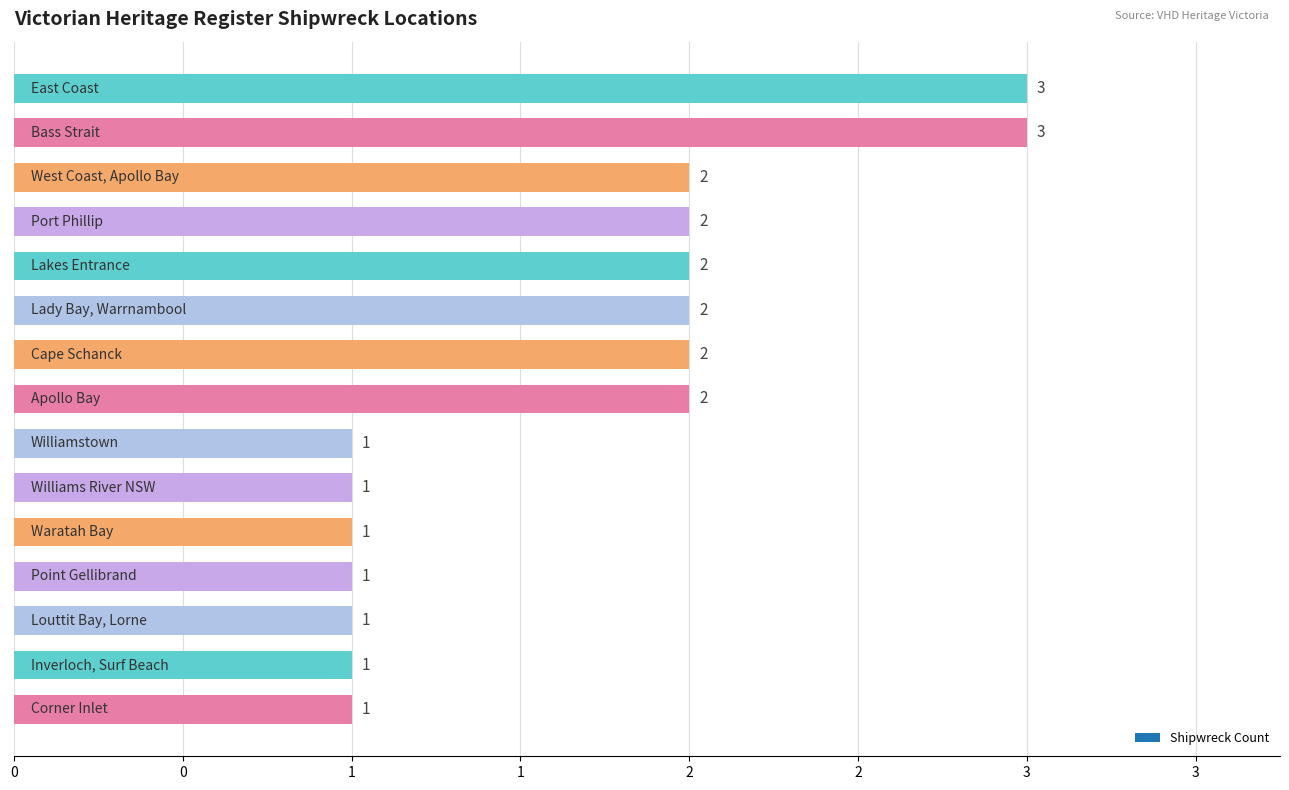

Rank the categories by value from highest to lowest.

East Coast, Bass Strait, West Coast, Apollo Bay, Lady Bay, Warrnambool, Port Phillip, Lakes Entrance, Apollo Bay, Cape Schanck, Louttit Bay, Lorne, Williams River NSW, Inverloch, Surf Beach, Corner Inlet, Waratah Bay, Williamstown, Point Gellibrand